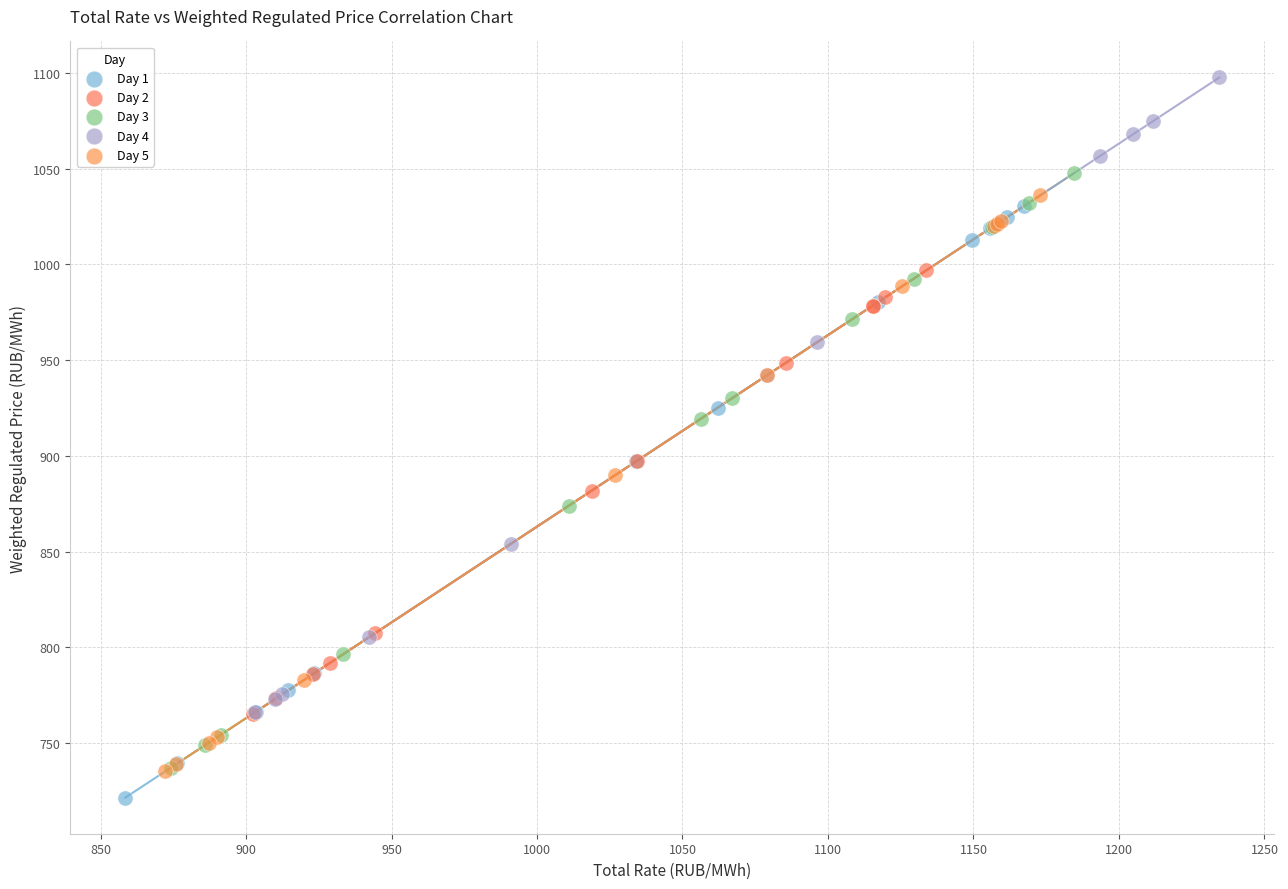

Which series has the widest spread of Y values?

Day 4